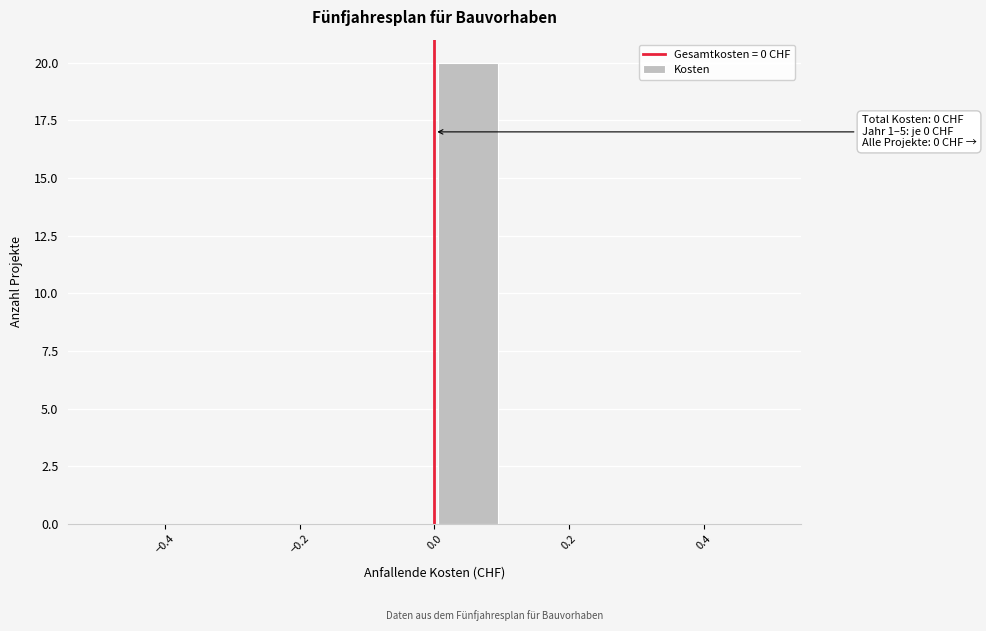

Which range on the x-axis has the tallest bar?

0.0 to 0.1